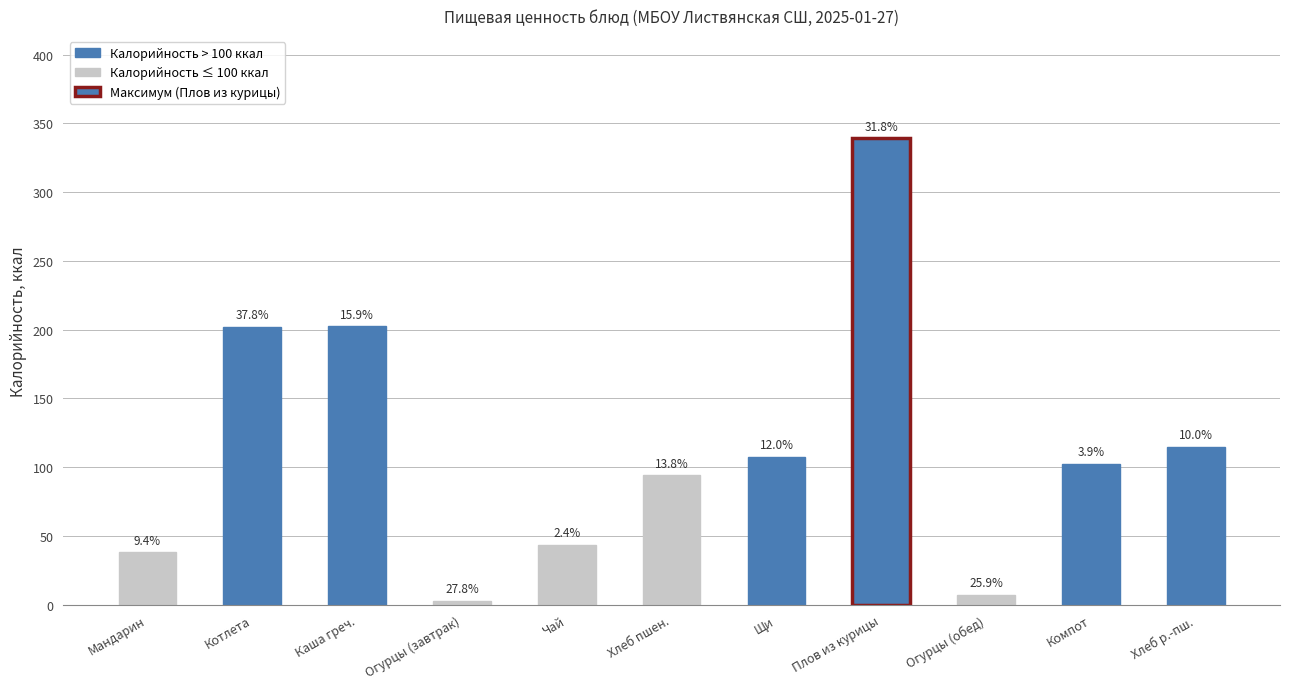

How many bars are there in total?

11